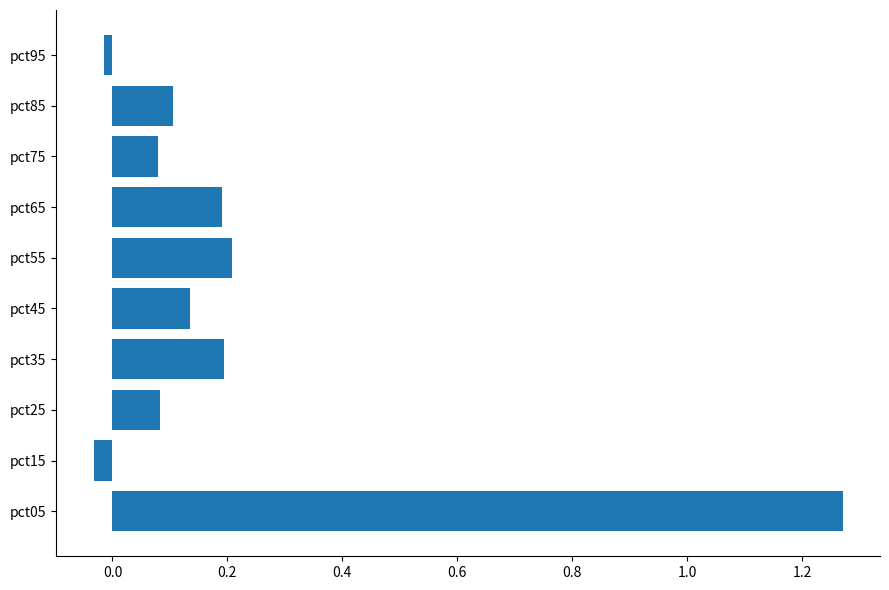

What is the sum of the values at pct45 and pct65?

0.3